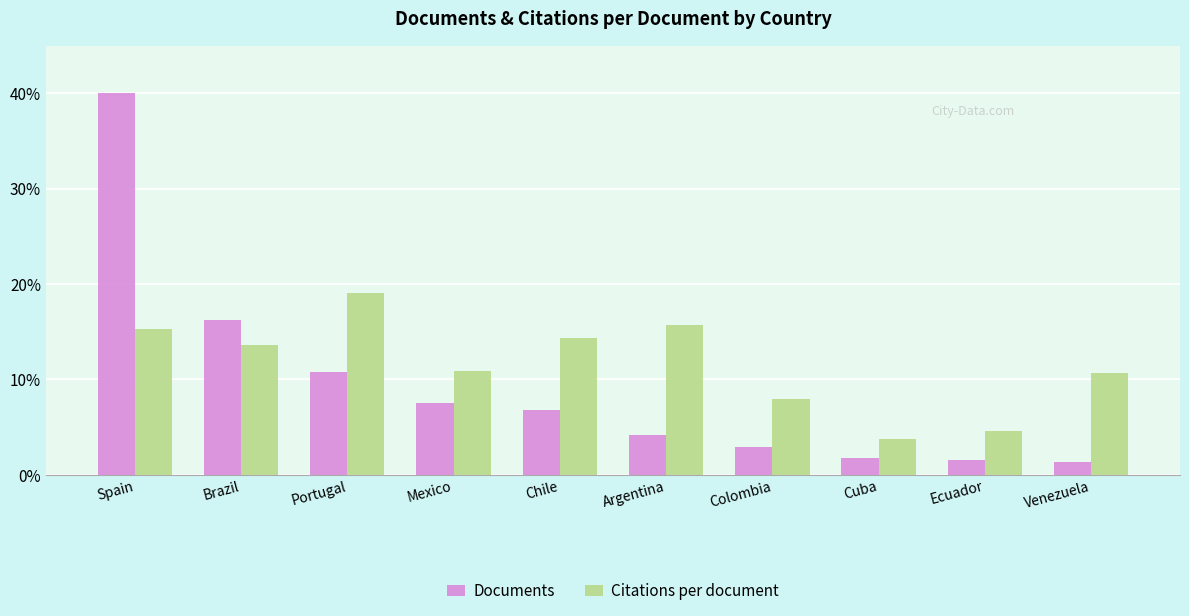

Which series changed the most between Argentina and Cuba?

Citations per document